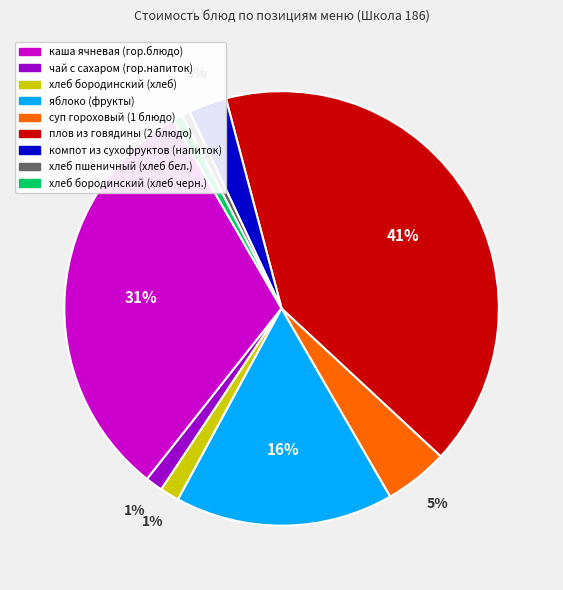

To the nearest percent, what is the combined percentage of компот из сухофруктов (напиток) and хлеб бородинский (хлеб)?

4%